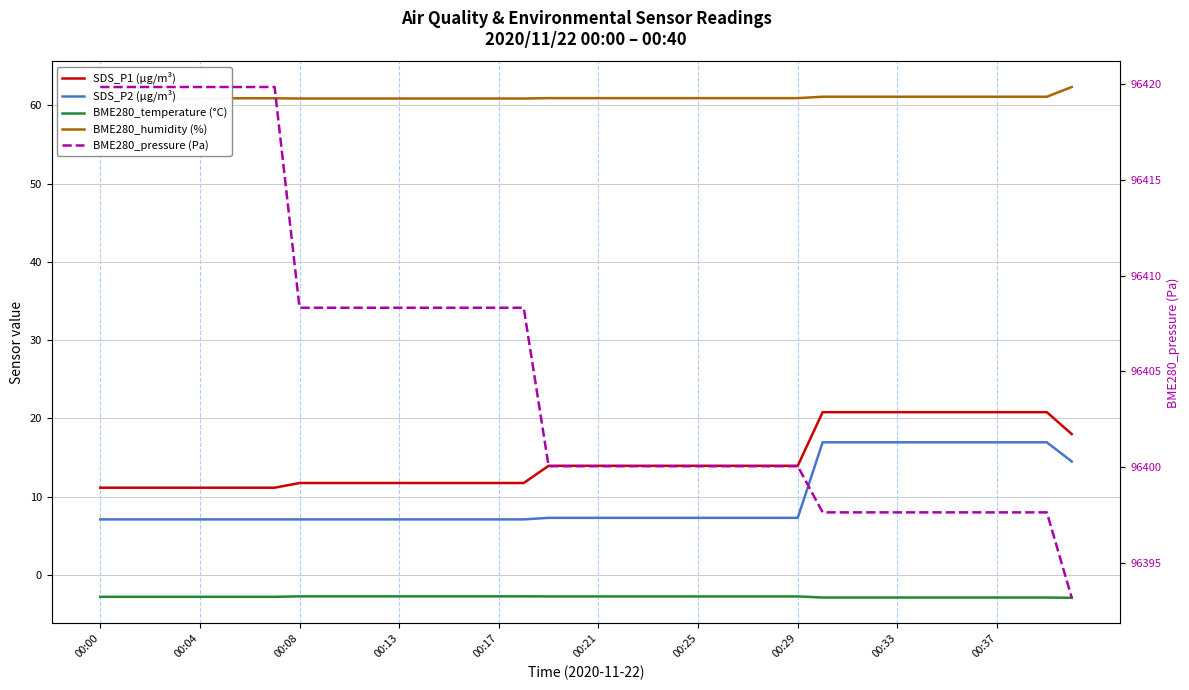

Reading left to right, transcribe all the data shown in this chart.

SDS_P1 (µg/m³): 11.2	11.2	11.2	11.2	11.2	11.2	11.2	11.2	11.8	11.8	11.8	11.8	11.8	11.8	11.8	11.8	11.8	11.8	13.9	13.9	13.9	13.9	13.9	13.9	13.9	13.9	13.9	13.9	13.9	20.8	20.8	20.8	20.8	20.8	20.8	20.8	20.8	20.8	20.8	18.0
SDS_P2 (µg/m³): 7.1	7.1	7.1	7.1	7.1	7.1	7.1	7.1	7.1	7.1	7.1	7.1	7.1	7.1	7.1	7.1	7.1	7.1	7.3	7.3	7.3	7.3	7.3	7.3	7.3	7.3	7.3	7.3	7.3	16.9	16.9	16.9	16.9	16.9	16.9	16.9	16.9	16.9	16.9	14.5
BME280_temperature (°C): -2.8	-2.8	-2.8	-2.8	-2.8	-2.8	-2.8	-2.8	-2.7	-2.7	-2.7	-2.7	-2.7	-2.7	-2.7	-2.7	-2.7	-2.7	-2.7	-2.7	-2.7	-2.7	-2.7	-2.7	-2.7	-2.7	-2.7	-2.7	-2.7	-2.9	-2.9	-2.9	-2.9	-2.9	-2.9	-2.9	-2.9	-2.9	-2.9	-2.9
BME280_humidity (%): 60.9	60.9	60.9	60.9	60.9	60.9	60.9	60.9	60.9	60.9	60.9	60.9	60.9	60.9	60.9	60.9	60.9	60.9	60.9	60.9	60.9	60.9	60.9	60.9	60.9	60.9	60.9	60.9	60.9	61.1	61.1	61.1	61.1	61.1	61.1	61.1	61.1	61.1	61.1	62.3
BME280_pressure (Pa): 96419.8	96419.8	96419.8	96419.8	96419.8	96419.8	96419.8	96419.8	96408.3	96408.3	96408.3	96408.3	96408.3	96408.3	96408.3	96408.3	96408.3	96408.3	96400.1	96400.1	96400.1	96400.1	96400.1	96400.1	96400.1	96400.1	96400.1	96400.1	96400.1	96397.6	96397.6	96397.6	96397.6	96397.6	96397.6	96397.6	96397.6	96397.6	96397.6	96393.2